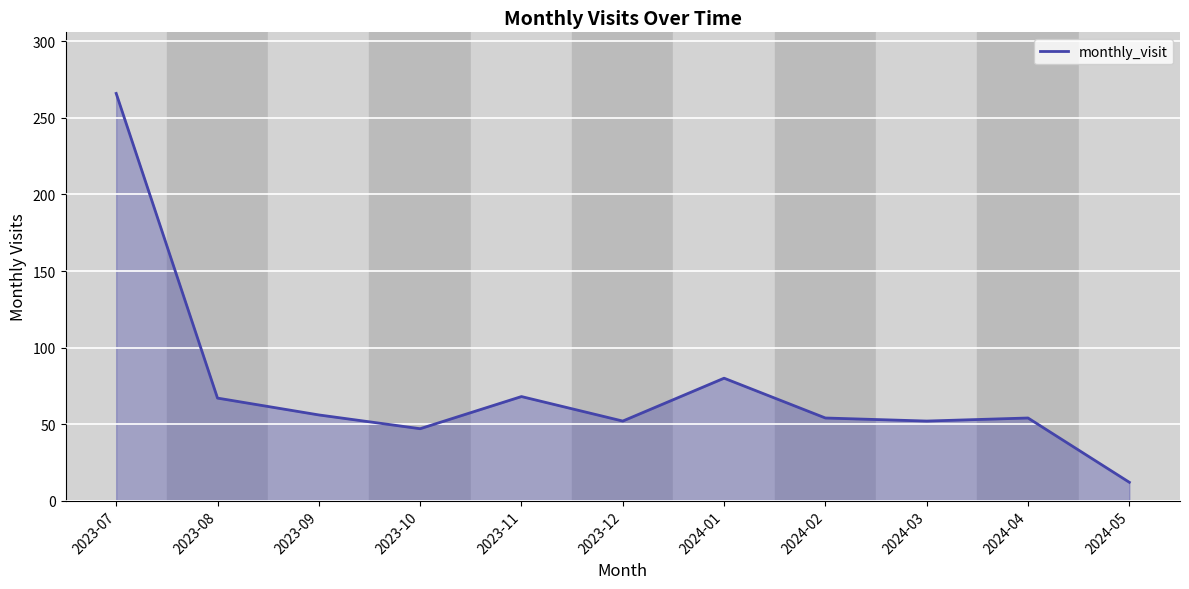

Does the chart display data point markers on the line(s)?

No